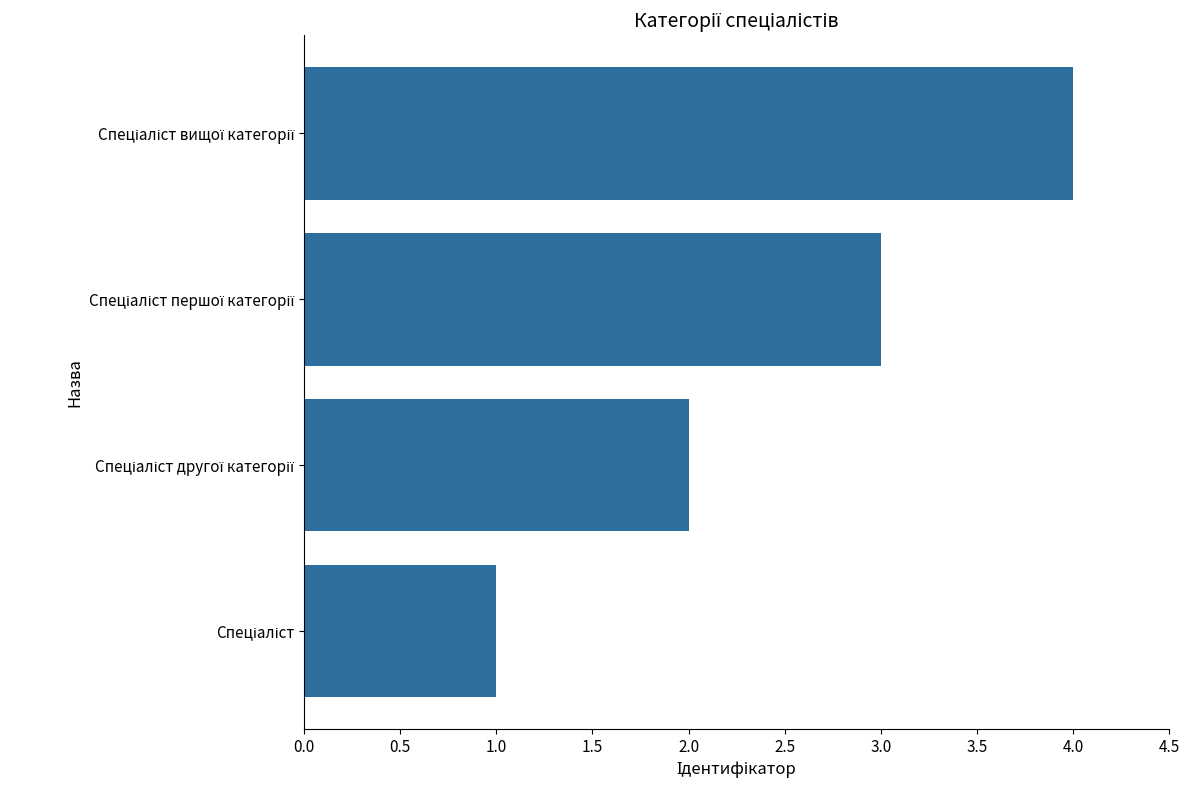

What is the maximum value shown in the chart?

4